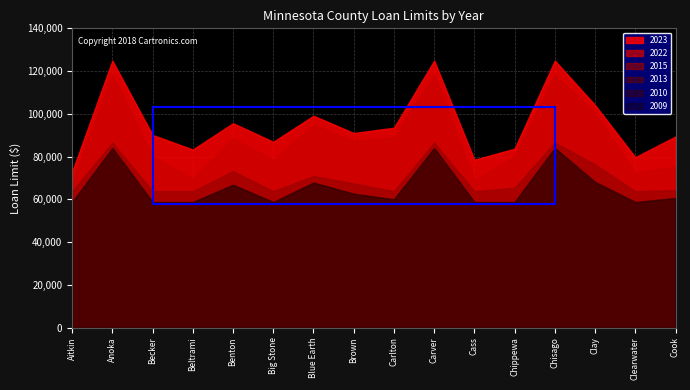

What is the label of the 14th point from the right?

Becker